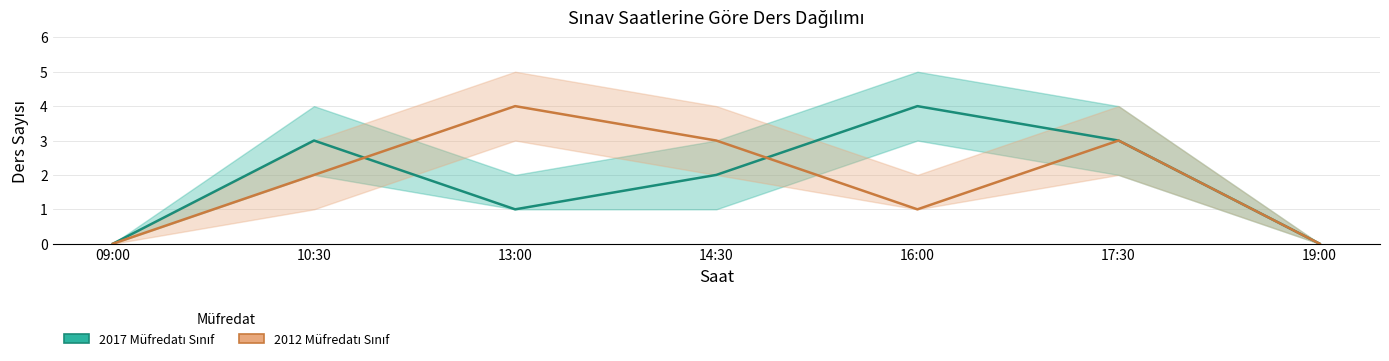

How many positive values does the 2017 Müfredatı Sınıf series have?

5